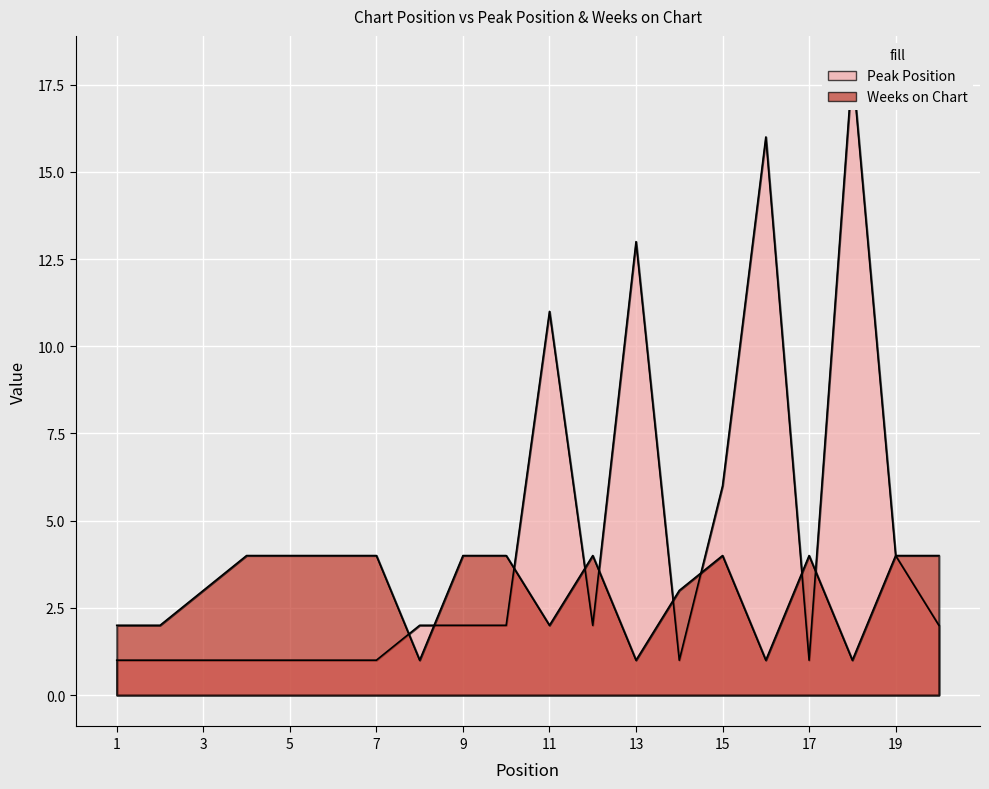

Reading right to left, list all the values displayed in this chart.

Peak Position: 20=2	19=4	18=18	17=1	16=16	15=6	14=1	13=13	12=2	11=11	10=2	9=2	8=2	7=1	6=1	5=1	4=1	3=1	2=1	1=1
Weeks on Chart: 20=4	19=4	18=1	17=4	16=1	15=4	14=3	13=1	12=4	11=2	10=4	9=4	8=1	7=4	6=4	5=4	4=4	3=3	2=2	1=2